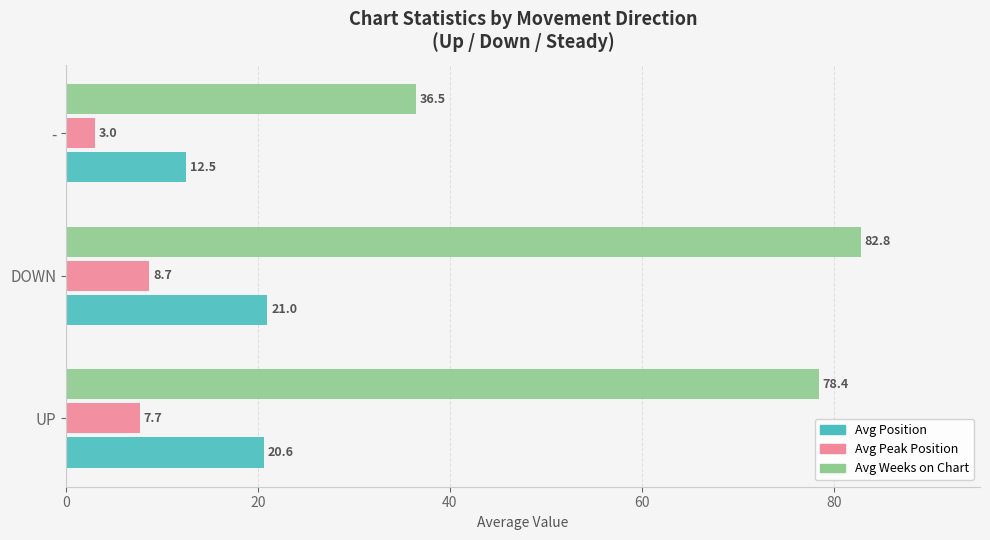

The value of Avg Position at DOWN is 4.6. True or false?

False